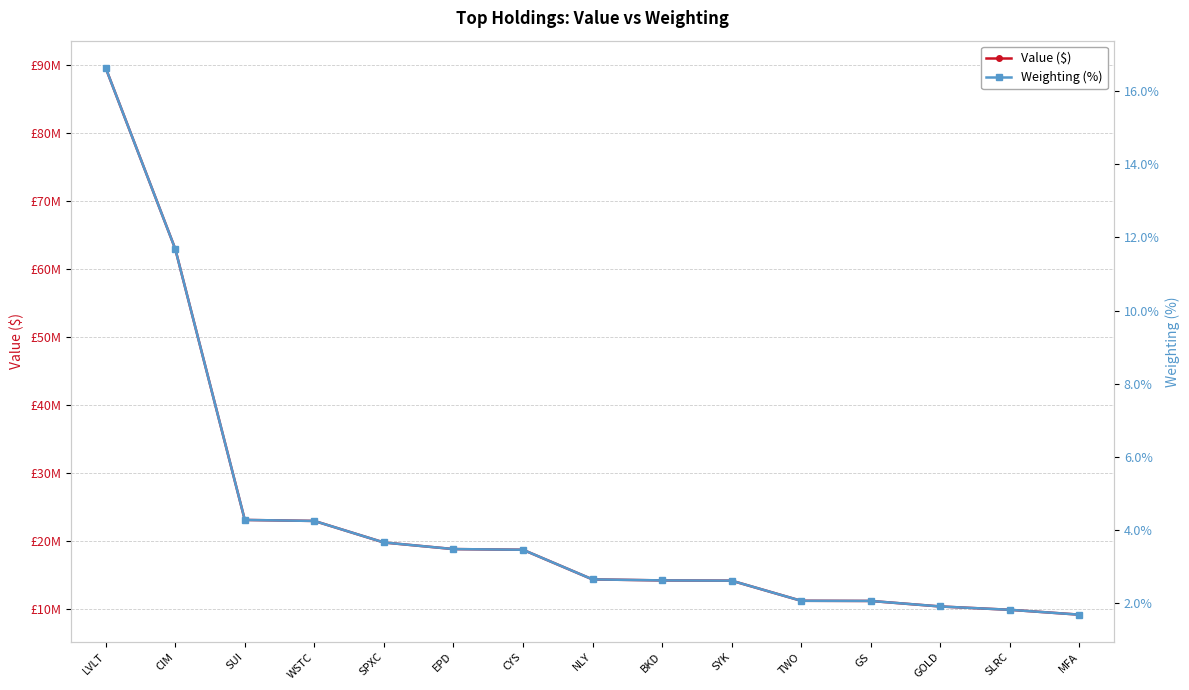

The Weighting (%) series shows 1.8 at SLRC. True or false?

True